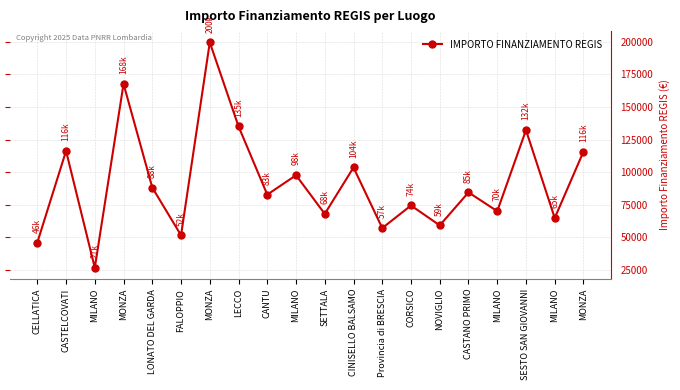

Between CASTANO PRIMO and MILANO, which is larger?

CASTANO PRIMO